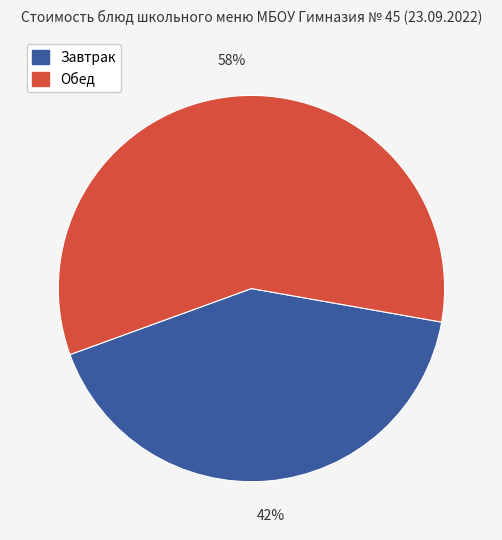

Is there any slice that represents more than half of the pie?

Yes